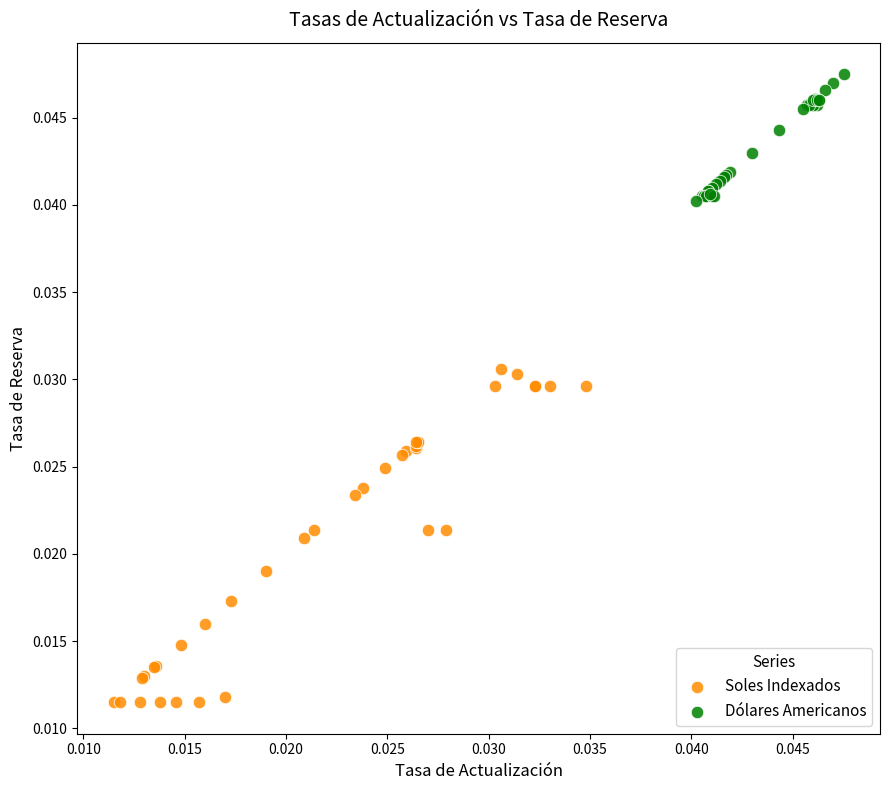

Which series has the largest Y range (max minus min)?

Soles Indexados